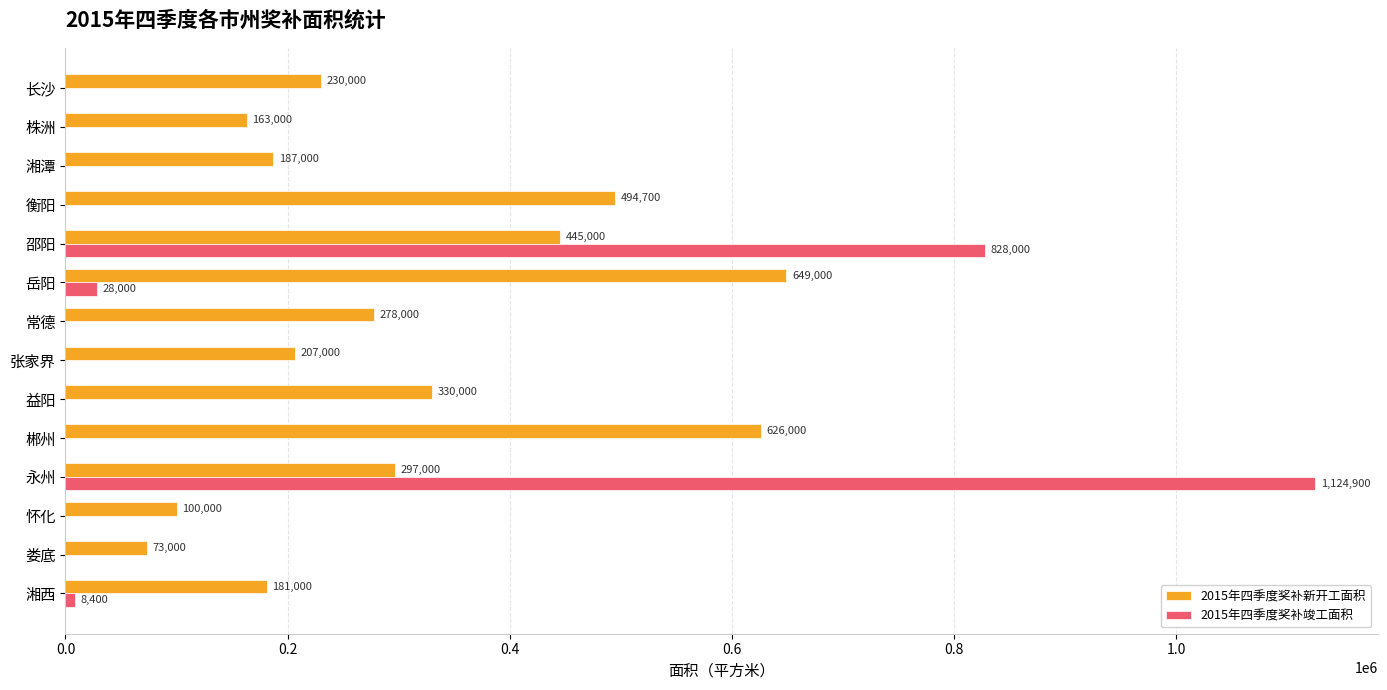

What is the sum of the 2015年四季度奖补新开工面积 values at 常德 and 张家界?

485000